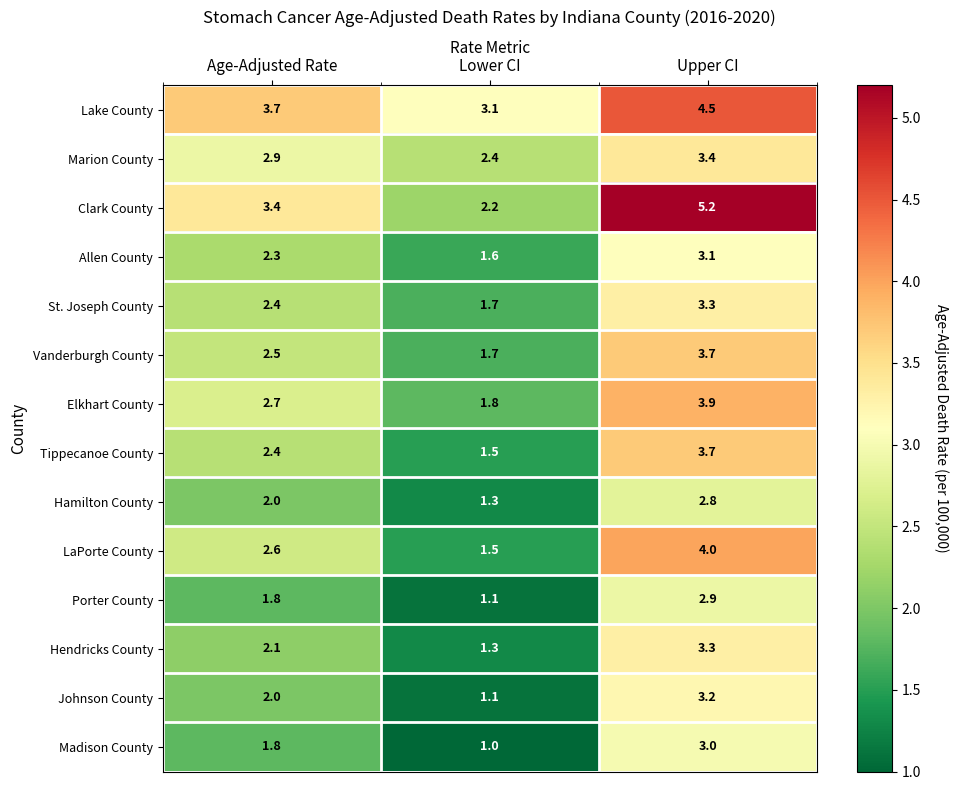

Which series has the largest total across all categories?

Lake County